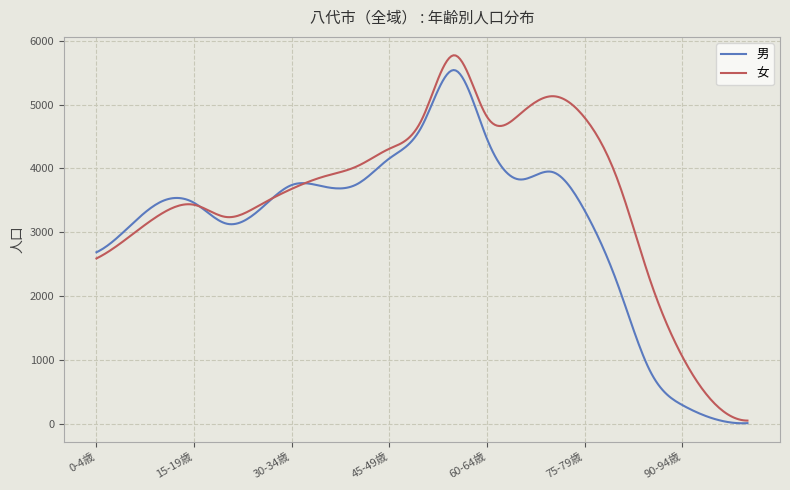

Which series has the largest range (max minus min)?

女